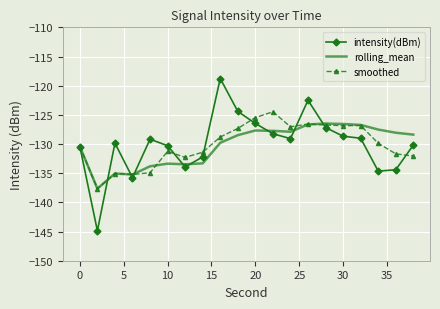

Rank the series by their maximum value, from highest to lowest.

intensity(dBm), smoothed, rolling_mean